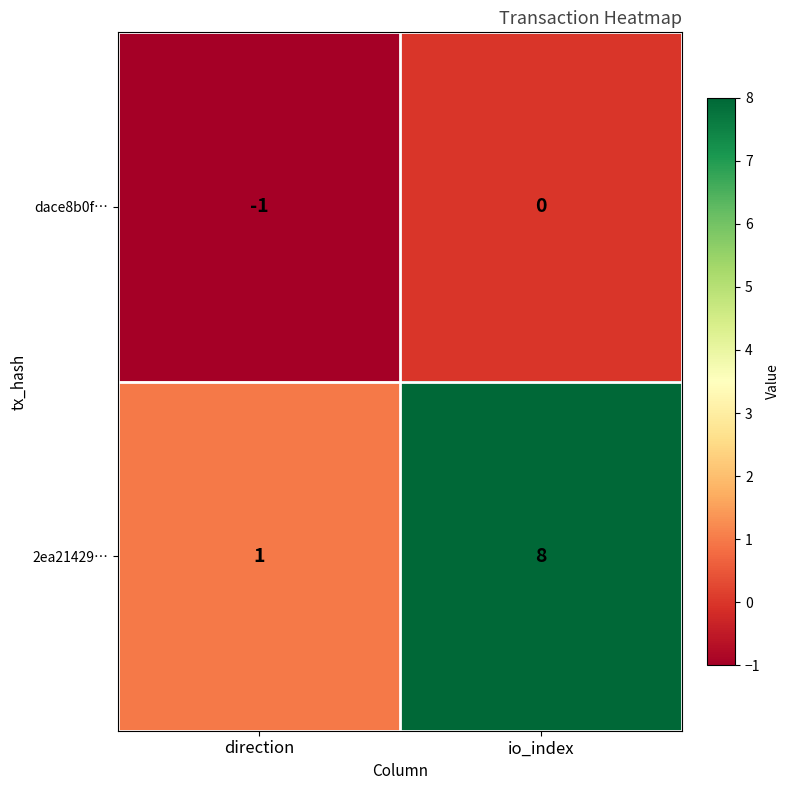

Which series has the largest range (max minus min)?

2ea21429…